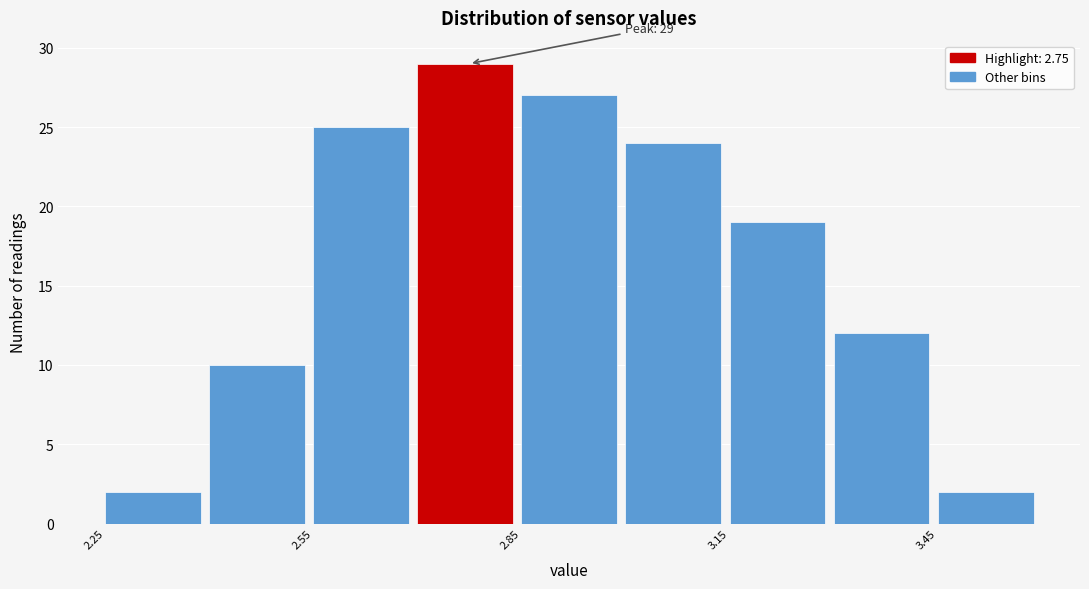

Around what value on the x-axis is the tallest bar? Give the approximate position of its centre, as read against the axis.

2.75